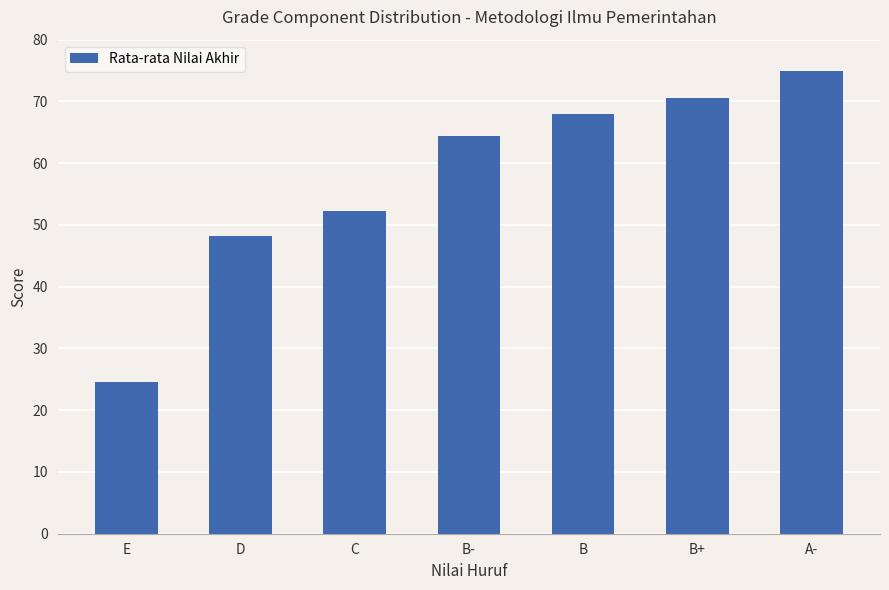

What is the change in value from E to B-?

+39.8